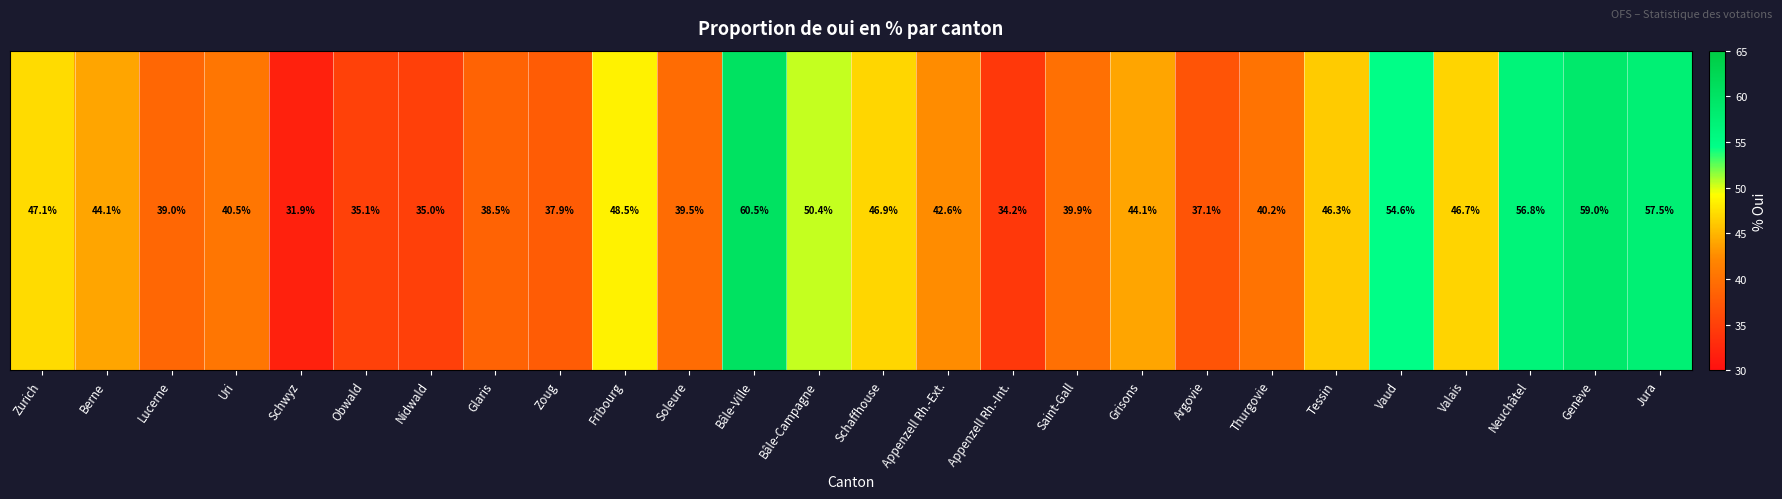

Reading left to right, transcribe all the data shown in this chart.

Zurich=47.1	Berne=44.1	Lucerne=39.0	Uri=40.5	Schwyz=31.9	Obwald=35.1	Nidwald=35.0	Glaris=38.5	Zoug=37.9	Fribourg=48.5	Soleure=39.5	Bâle-Ville=60.5	Bâle-Campagne=50.4	Schaffhouse=46.9	Appenzell Rh.-Ext.=42.6	Appenzell Rh.-Int.=34.2	Saint-Gall=39.9	Grisons=44.1	Argovie=37.1	Thurgovie=40.2	Tessin=46.3	Vaud=54.6	Valais=46.7	Neuchâtel=56.8	Genève=59.0	Jura=57.5